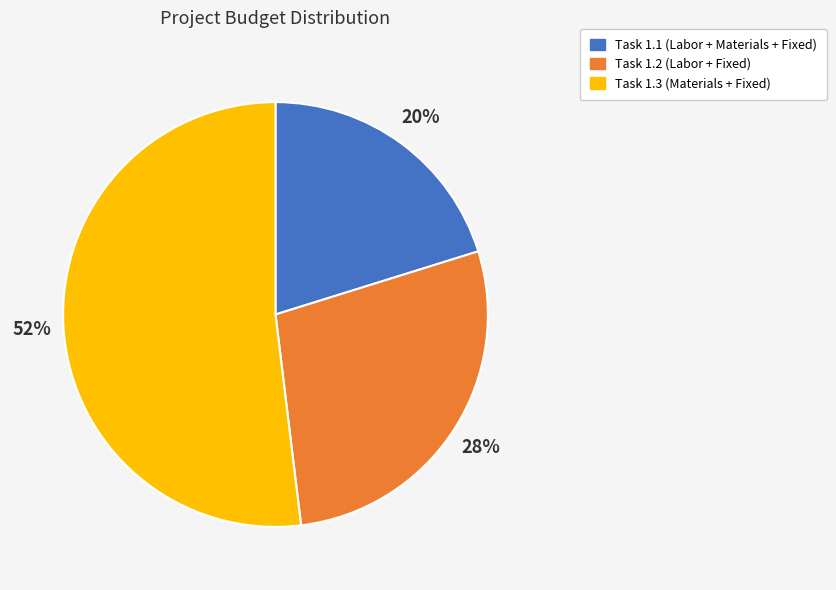

Approximately how many times larger is the value at Task 1.3 compared to Task 1.2?

1.9